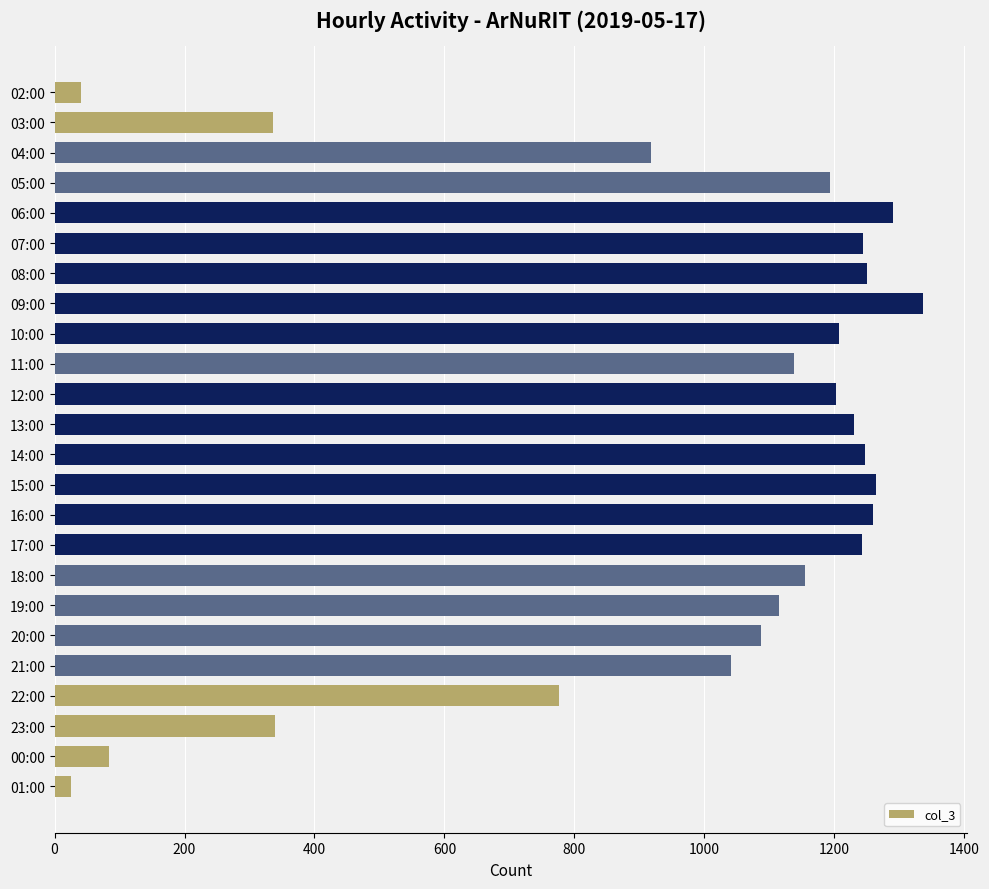

The value at 07:00 is 1244. True or false?

True